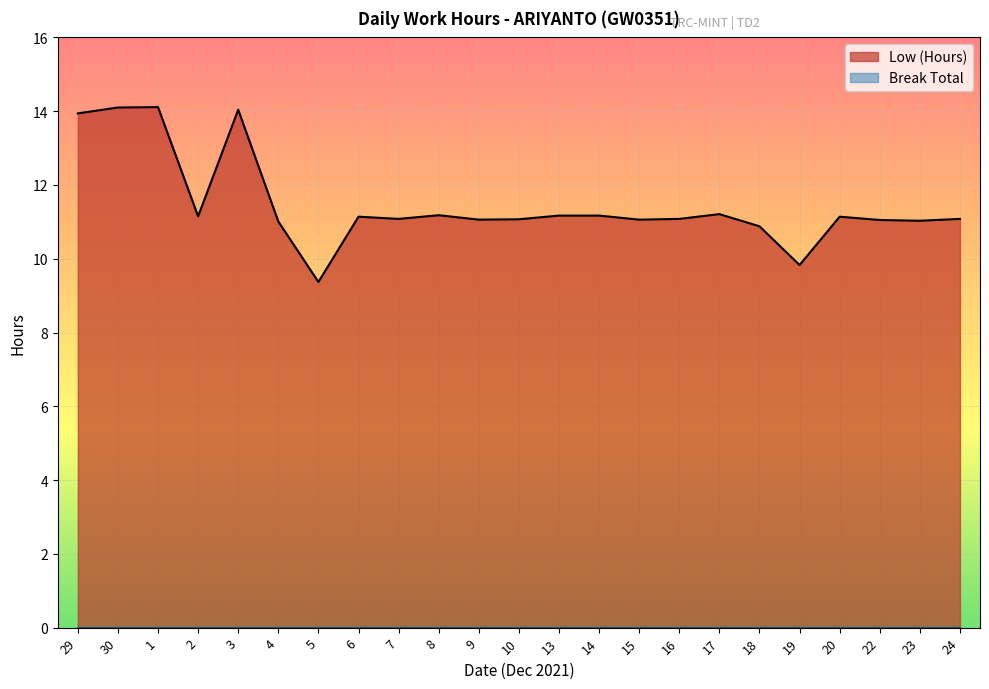

Which label corresponds to the smallest value in the chart?

5